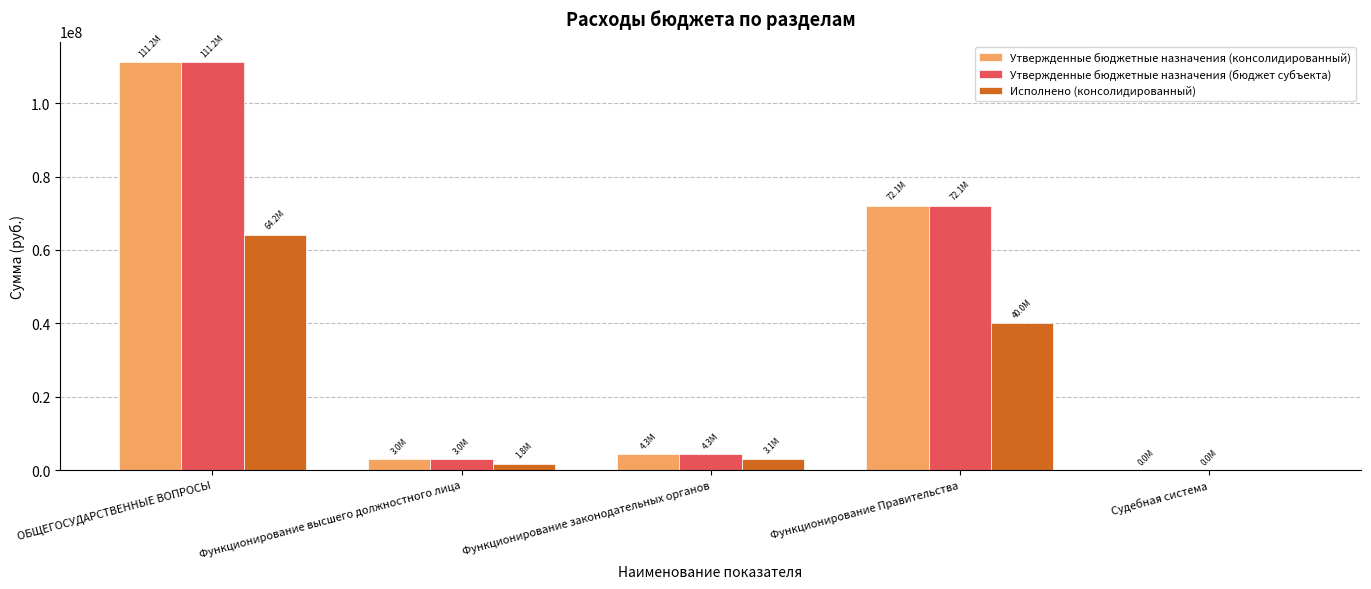

The value of Исполнено (консолидированный) at Судебная система is 0.0. True or false?

True